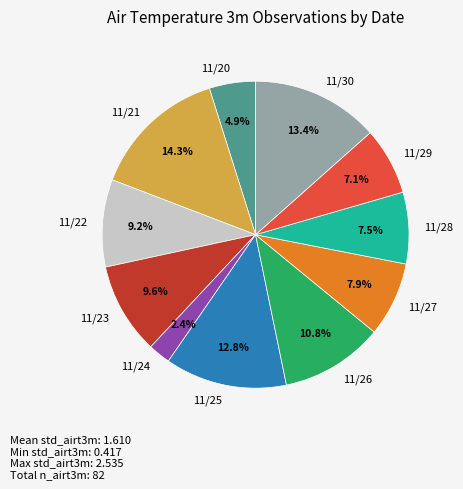

Does 11/29 represent more than half of the total?

No